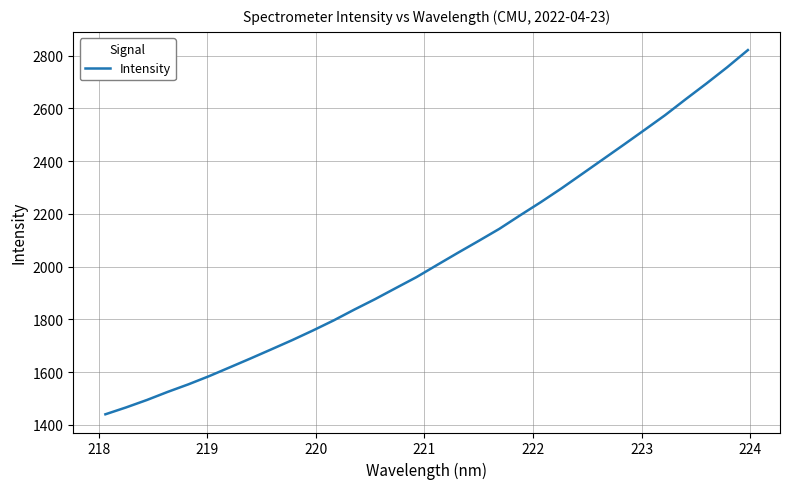

Does the chart have visible grid lines?

Yes